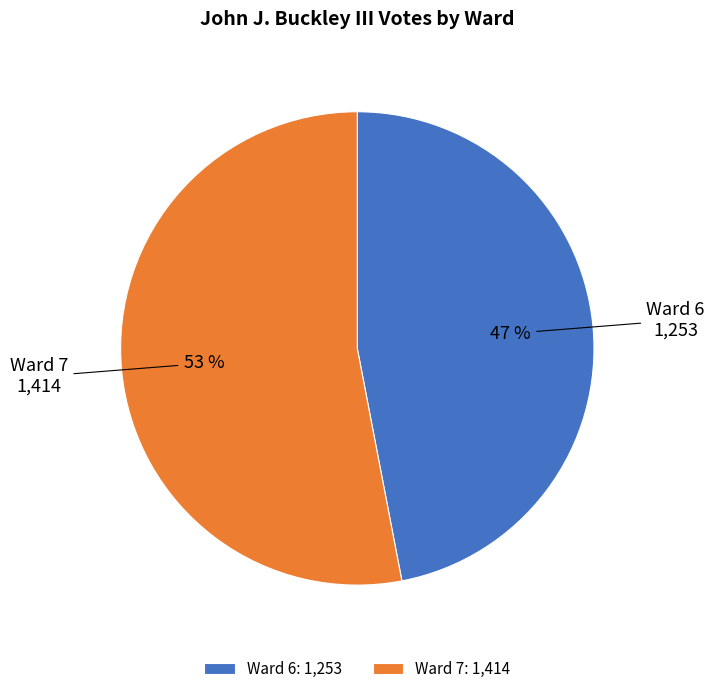

To the nearest percent, what portion does Ward 7 represent?

53%